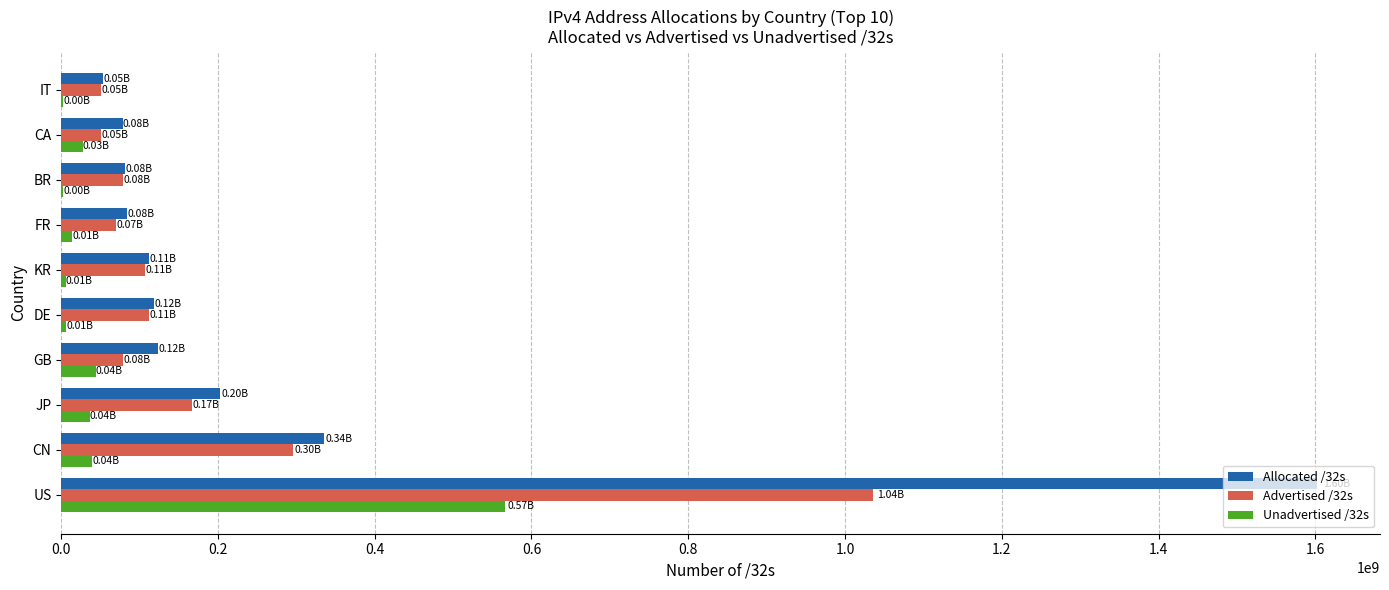

Which series has the largest total across all categories?

Allocated /32s